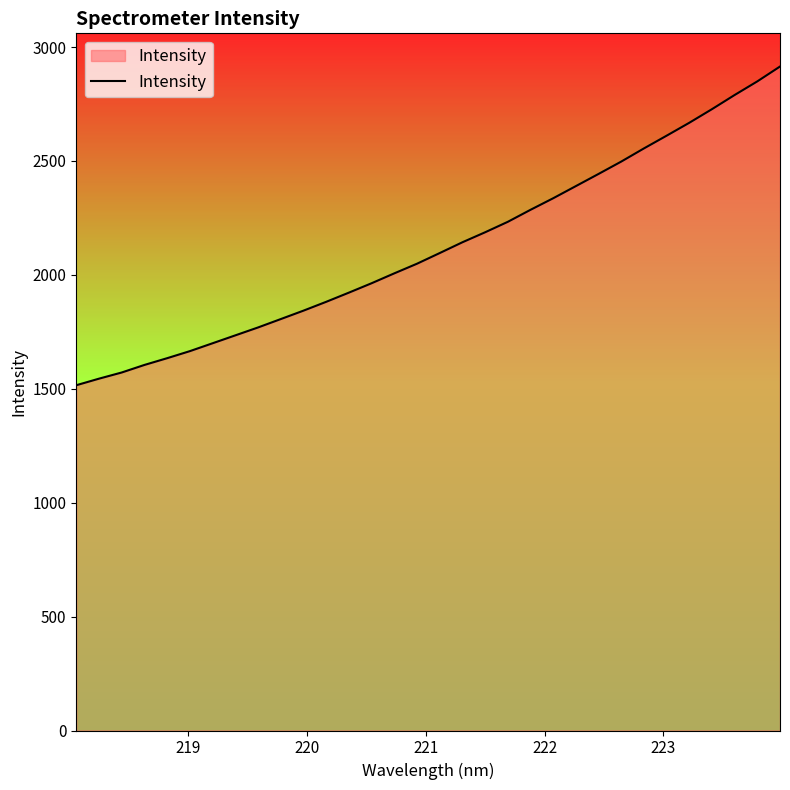

What is the minimum value shown in the chart?

1515.6